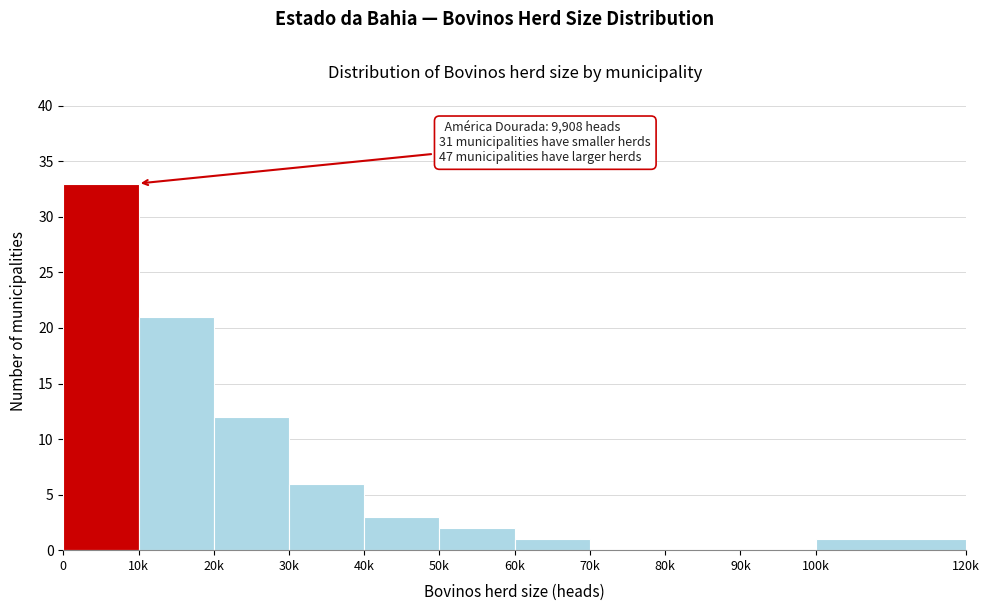

Reading left to right, what are all the values shown in this chart?

0=33	10k=21	20k=12	30k=6	40k=3	50k=2	60k=1	70k=0	80k=0	90k=0	100k=1